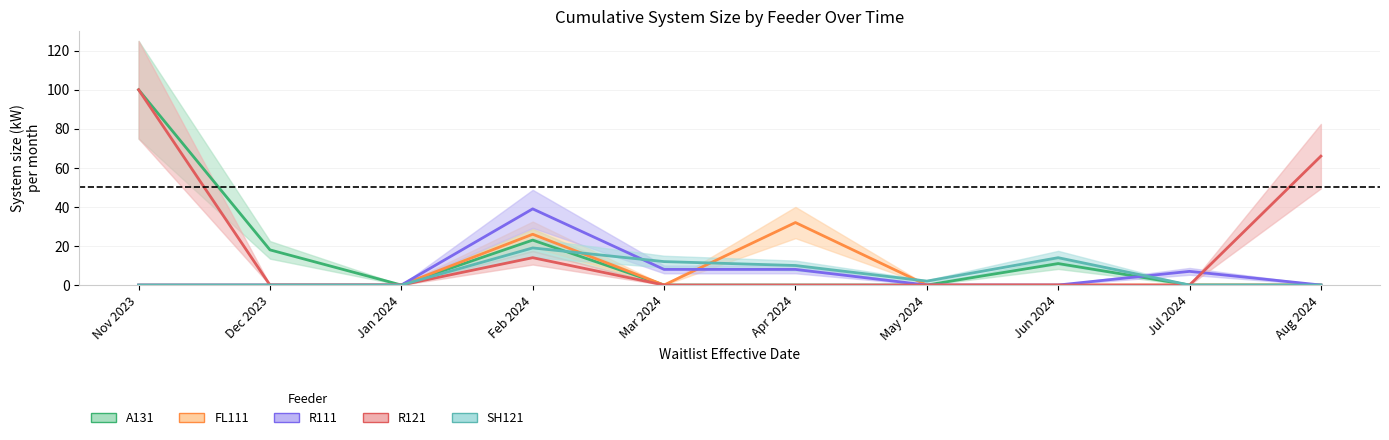

What position from the right is Apr 2024?

5